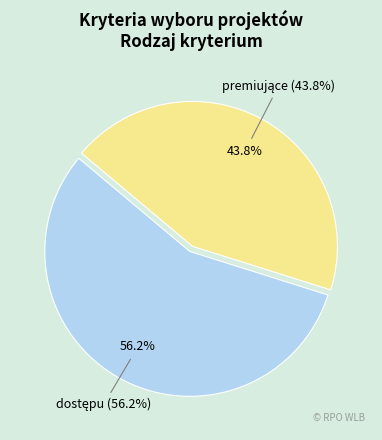

To the nearest percent, what is the average slice percentage?

50%